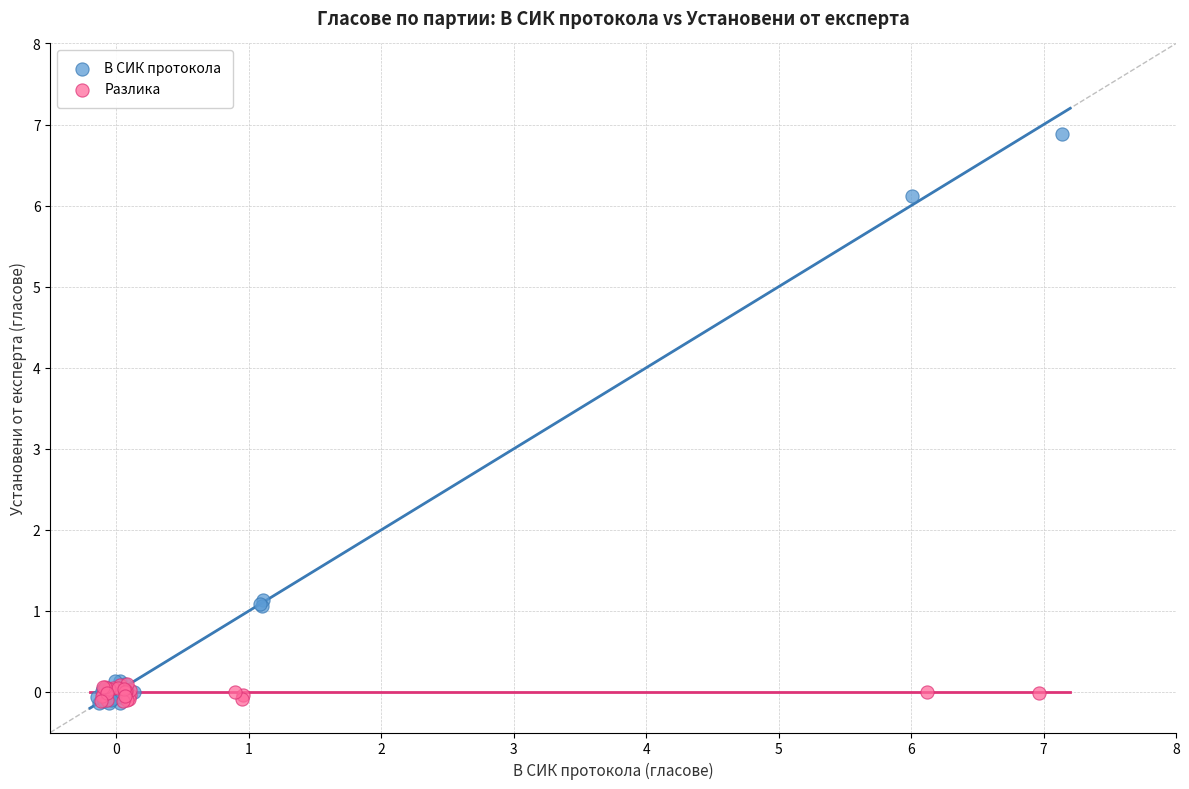

What are all the series names shown in the legend?

В СИК протокола, Разлика